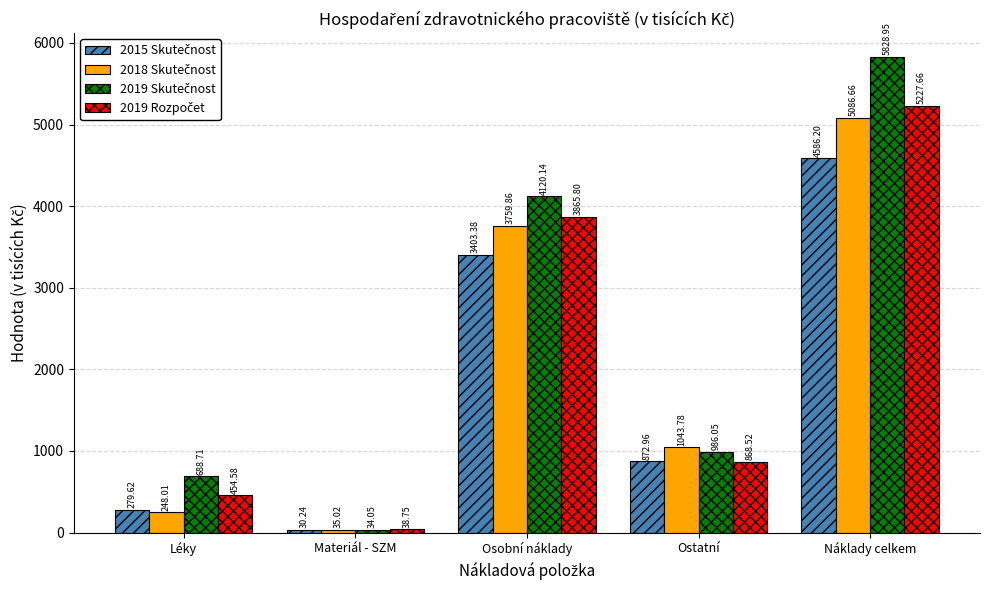

Which label corresponds to the largest value in the chart?

Náklady celkem